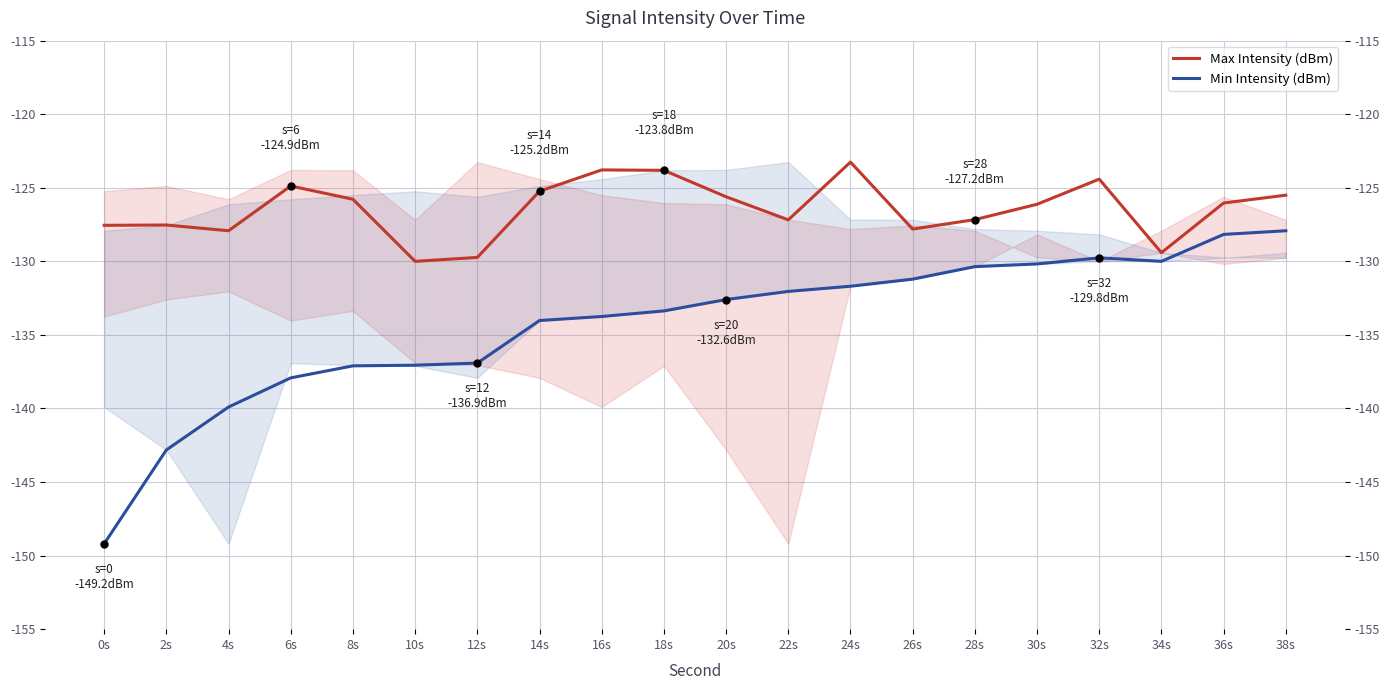

At which category is the sum across all series the highest?

38s